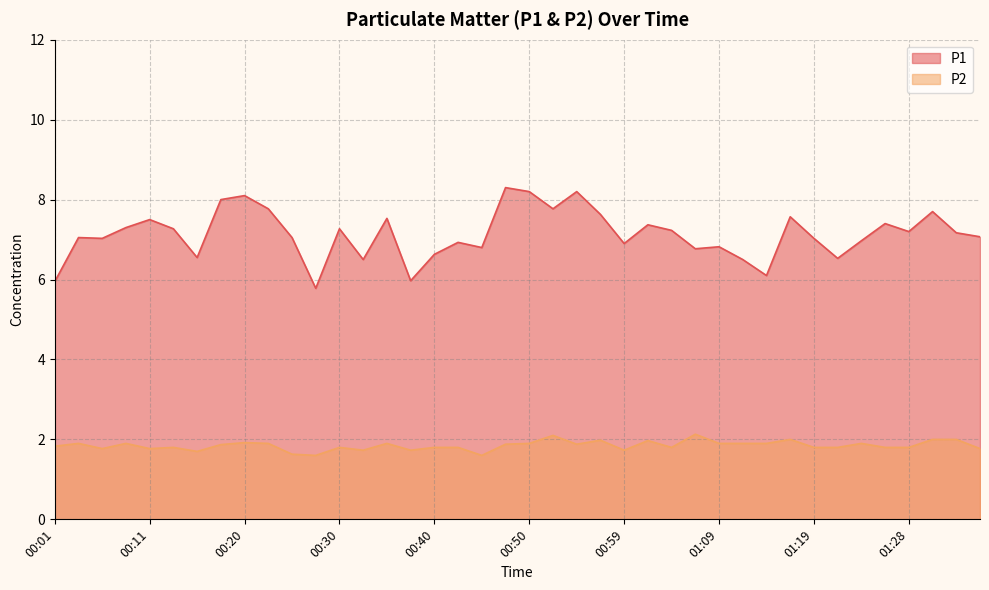

What is the minimum value for P2?

1.6